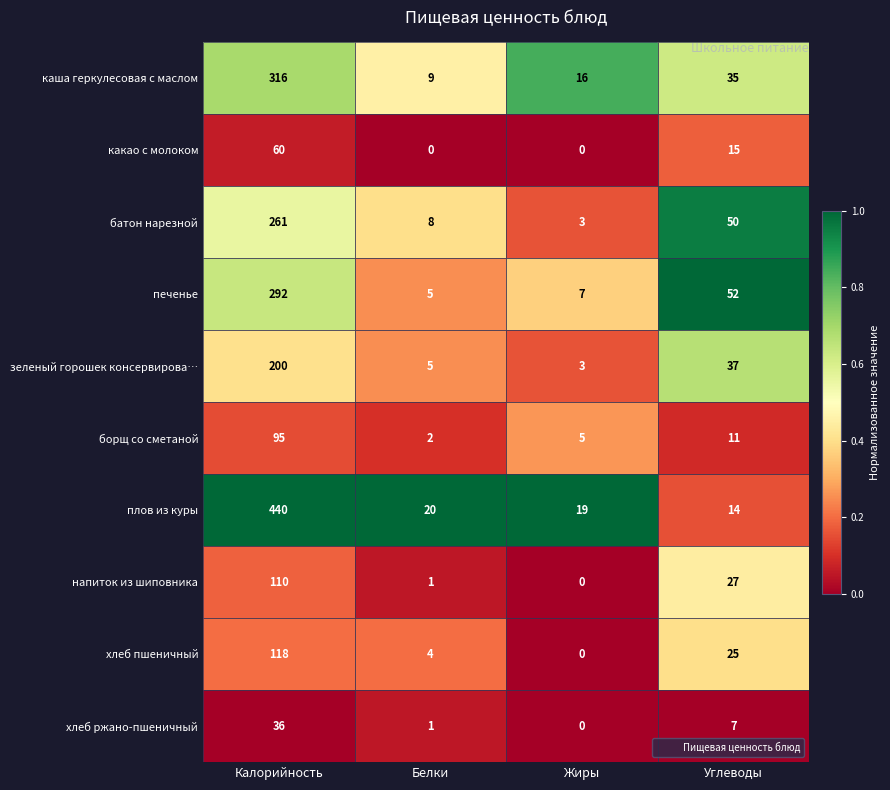

What is the approximate value of плов из куры at Углеводы, to the nearest 5?

15